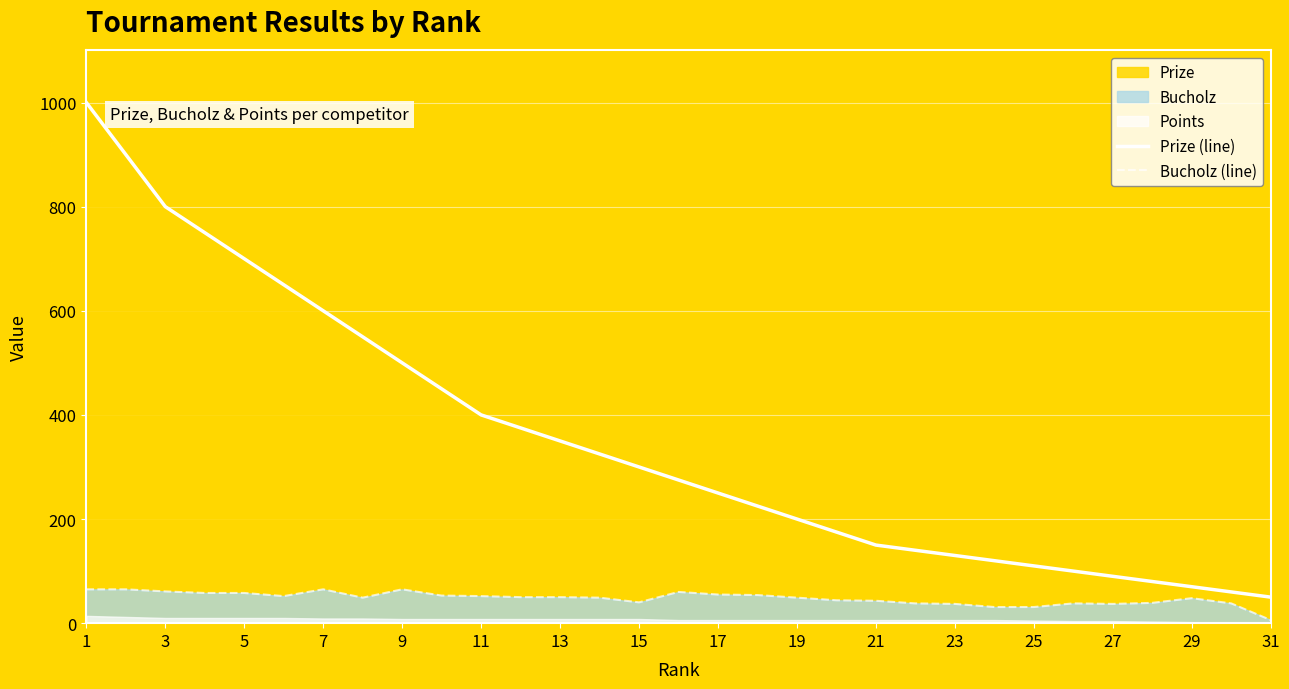

What is the lowest value of the Prize (line) series?

50